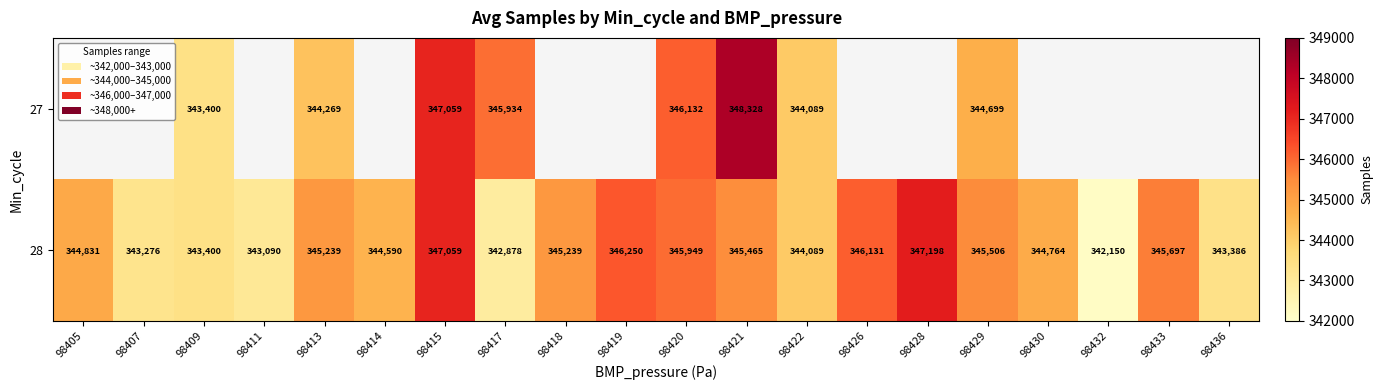

What is the minimum value shown in the chart?

342150.0